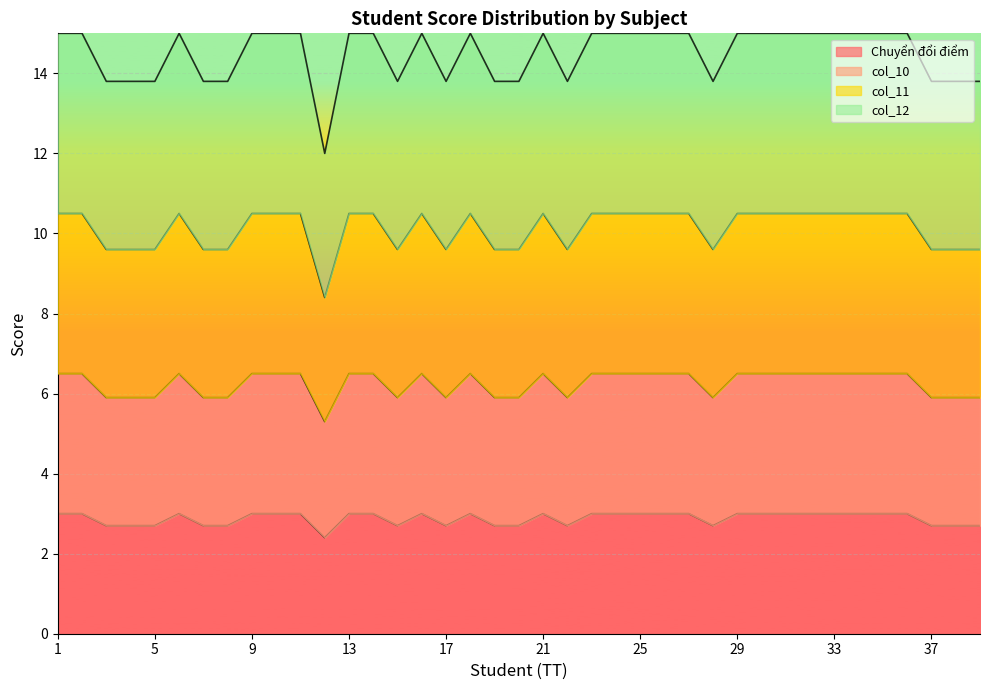

The value of Chuyển đổi điểm at 9 is 1.8. True or false?

False